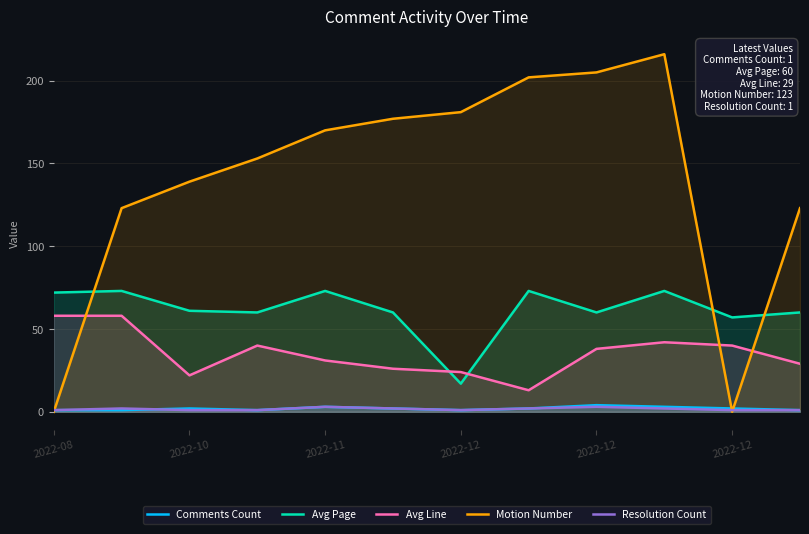

At how many categories does at least one series exceed 33?

12